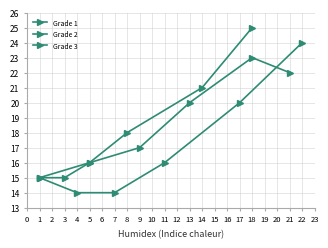

What is the value of the Grade 3 point at the 5th from the left?

23